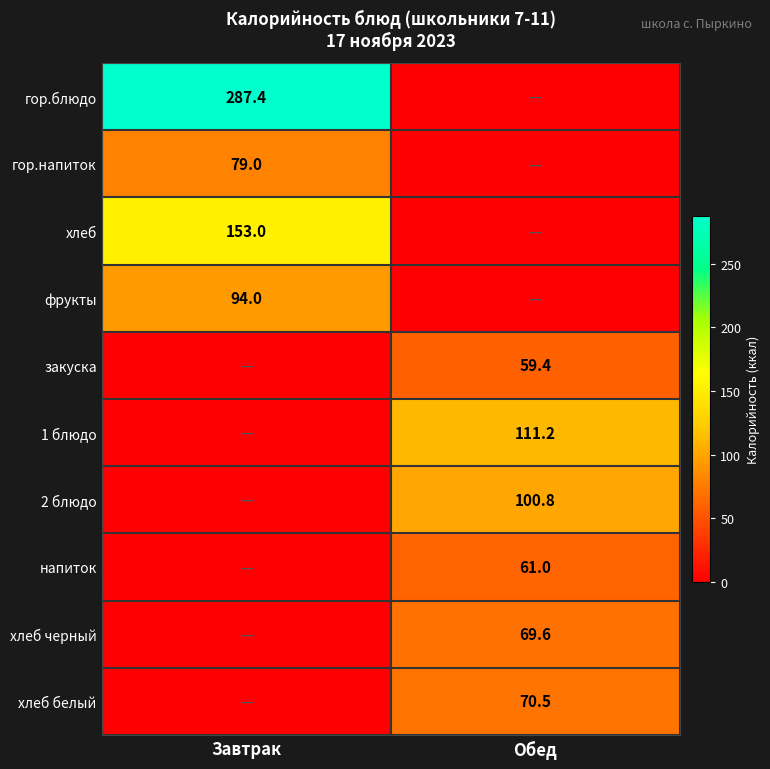

Is it true that гор.блюдо equals 383.6 at Завтрак?

False